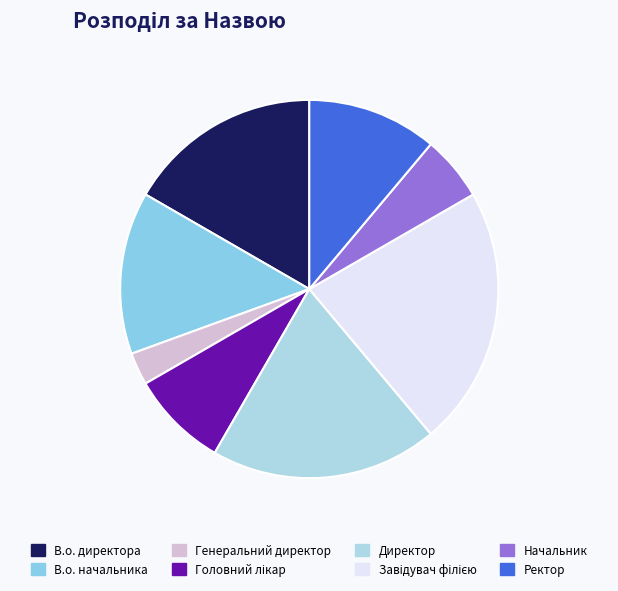

The Начальник slice represents 6% of the pie. True or false?

True